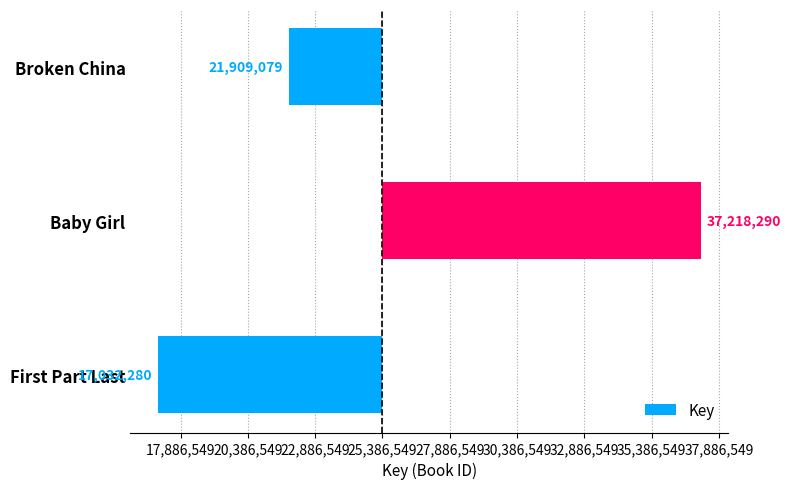

How many data points are above -3477470?

1